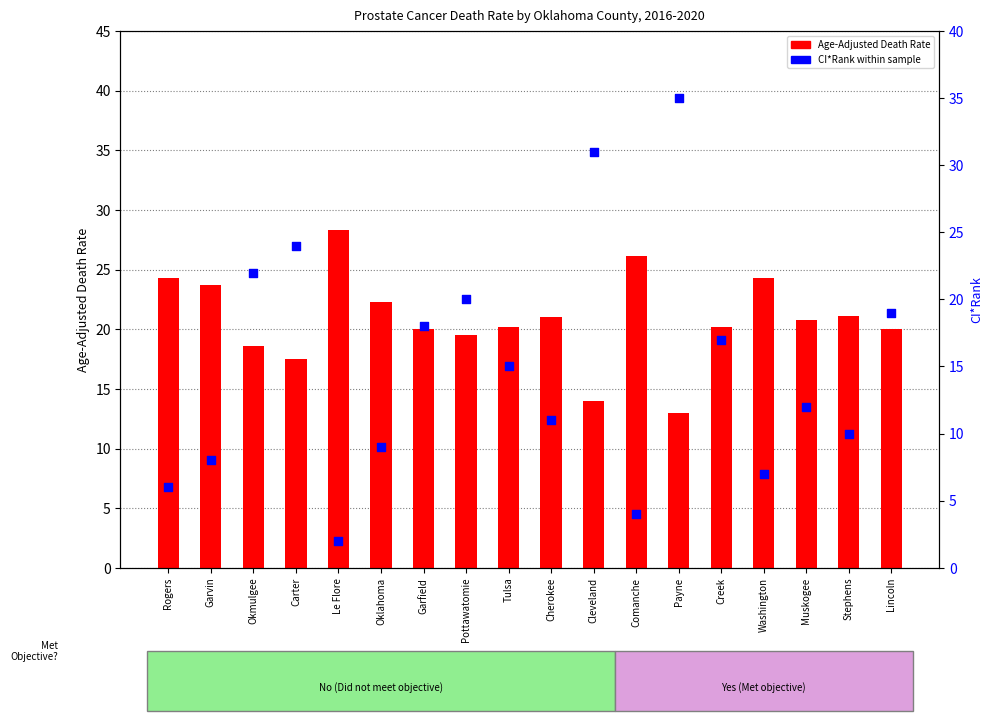

Which series has the widest spread of Y values?

CI*Rank